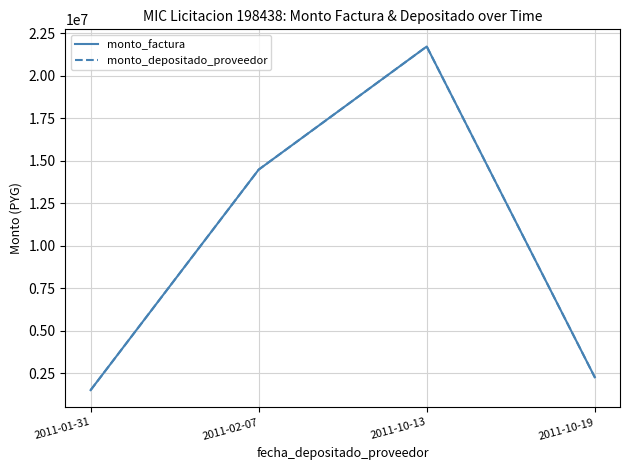

In monto_depositado_proveedor, how many points are higher than both neighbors (excluding endpoints)?

1